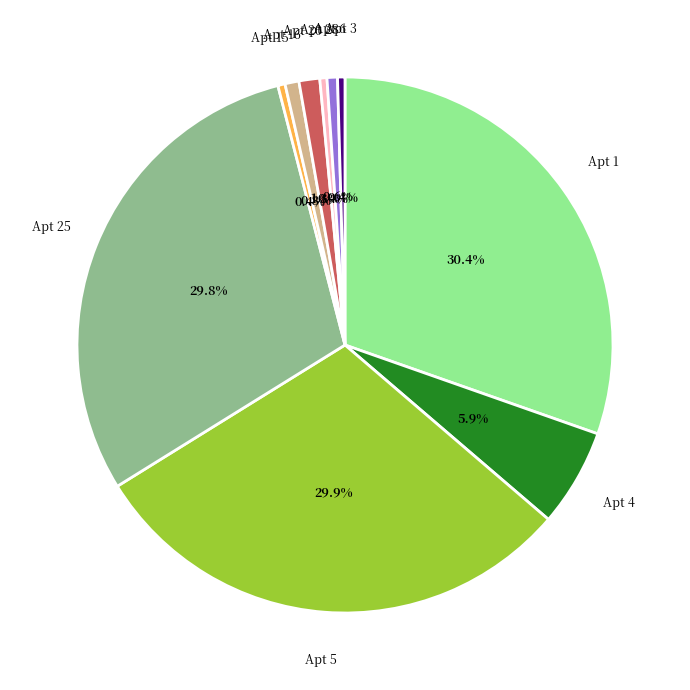

Is there any slice that represents more than half of the pie?

No